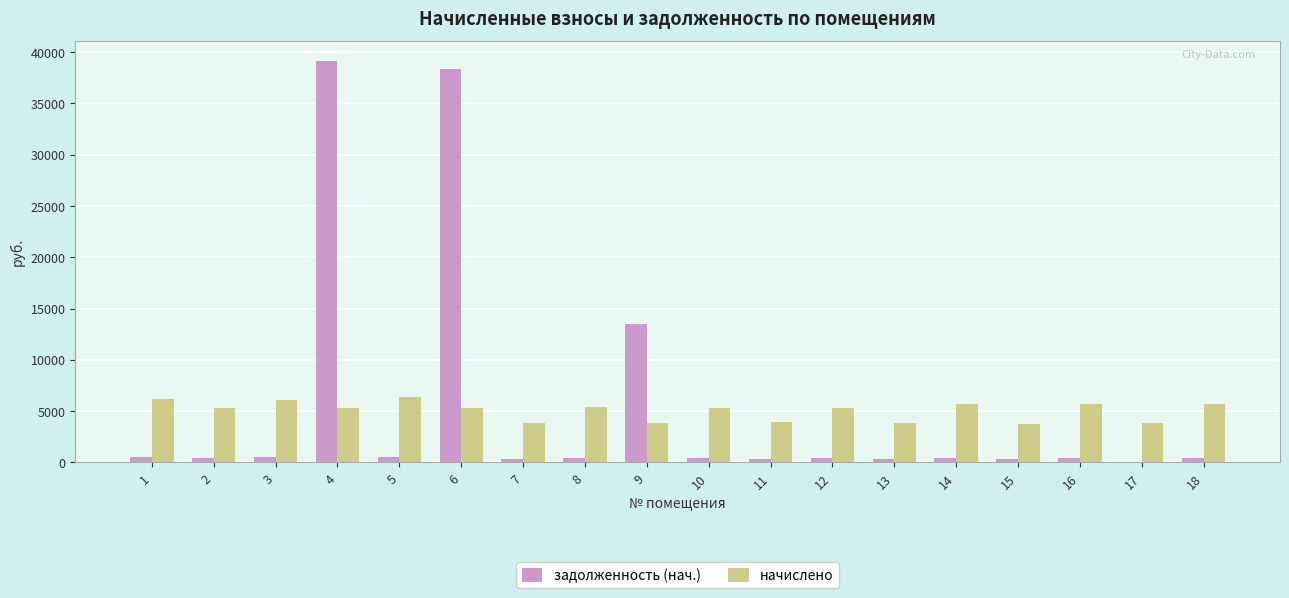

What is the maximum value shown in the chart?

39119.0